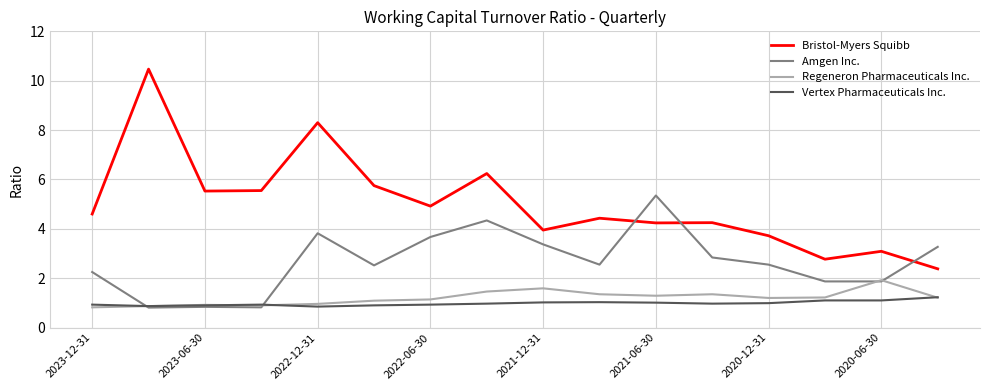

Which series has the largest range (max minus min)?

Bristol-Myers Squibb